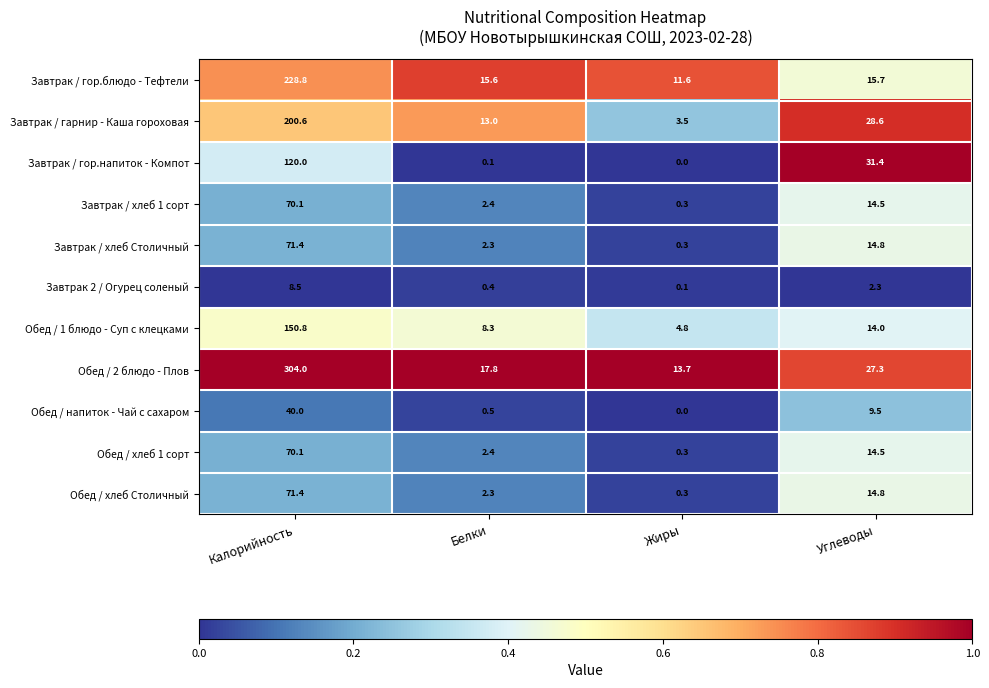

Is it true that Обед / 1 блюдо - Суп с клецками equals 21.6 at Углеводы?

False